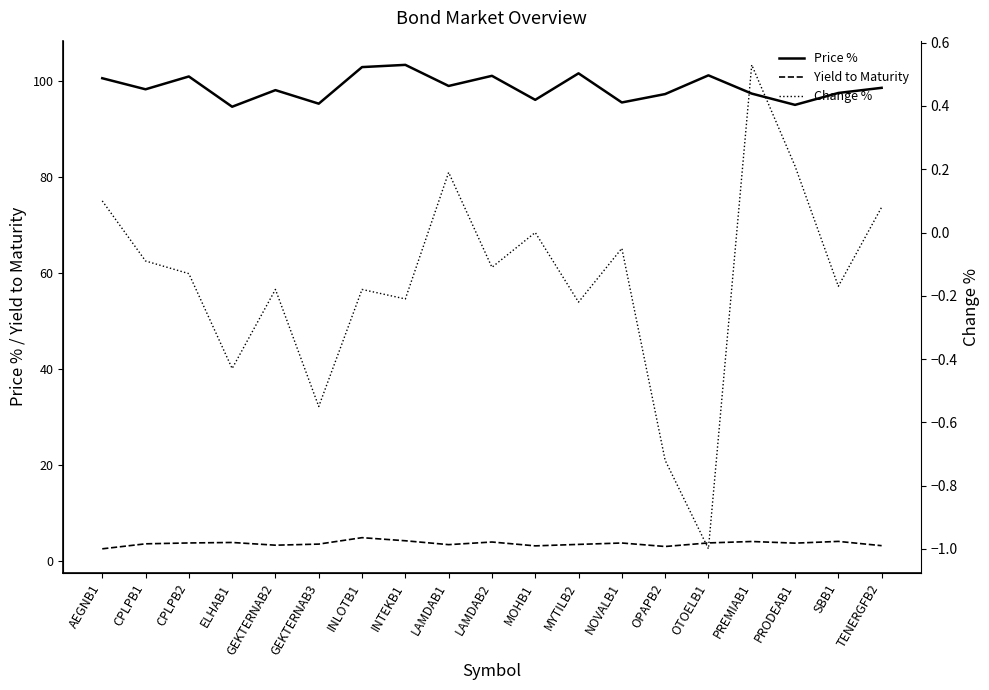

Where does the Yield to Maturity series first go above 3?

CPLPB1